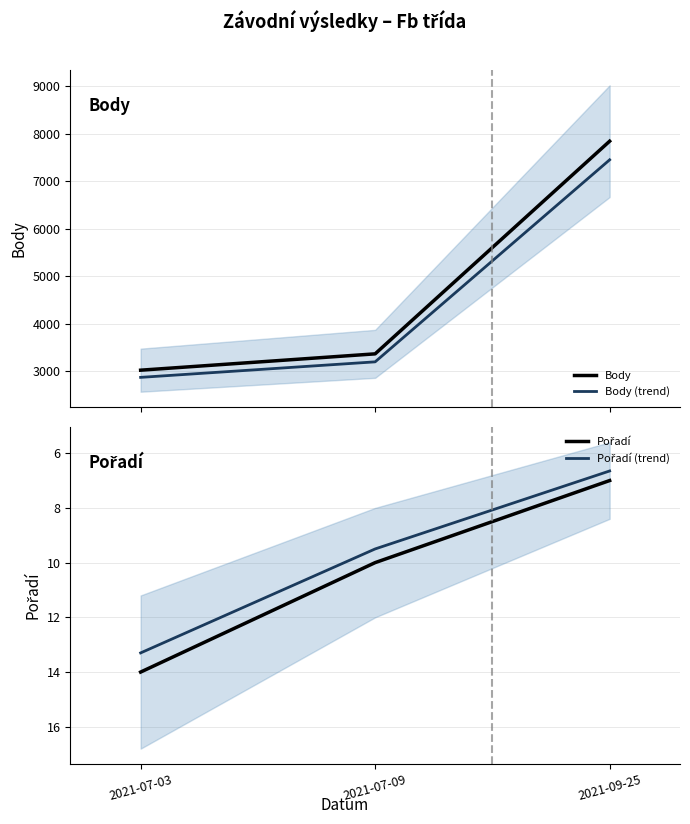

How many distinct data groups are displayed?

4